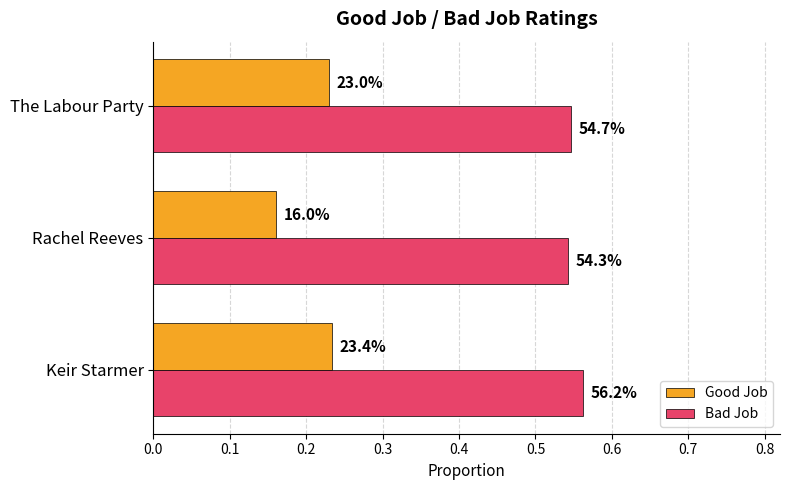

What are all the series names shown in the legend?

Good Job, Bad Job